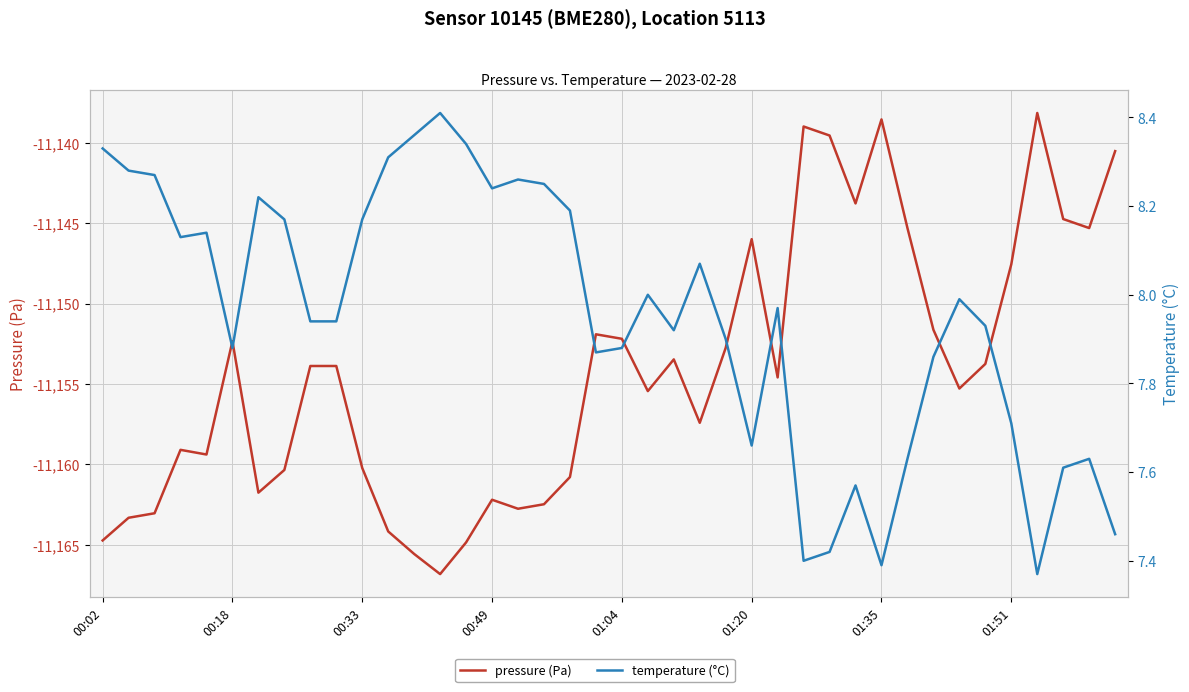

Is it true that temperature (°C) equals 11.7 at 37?

False